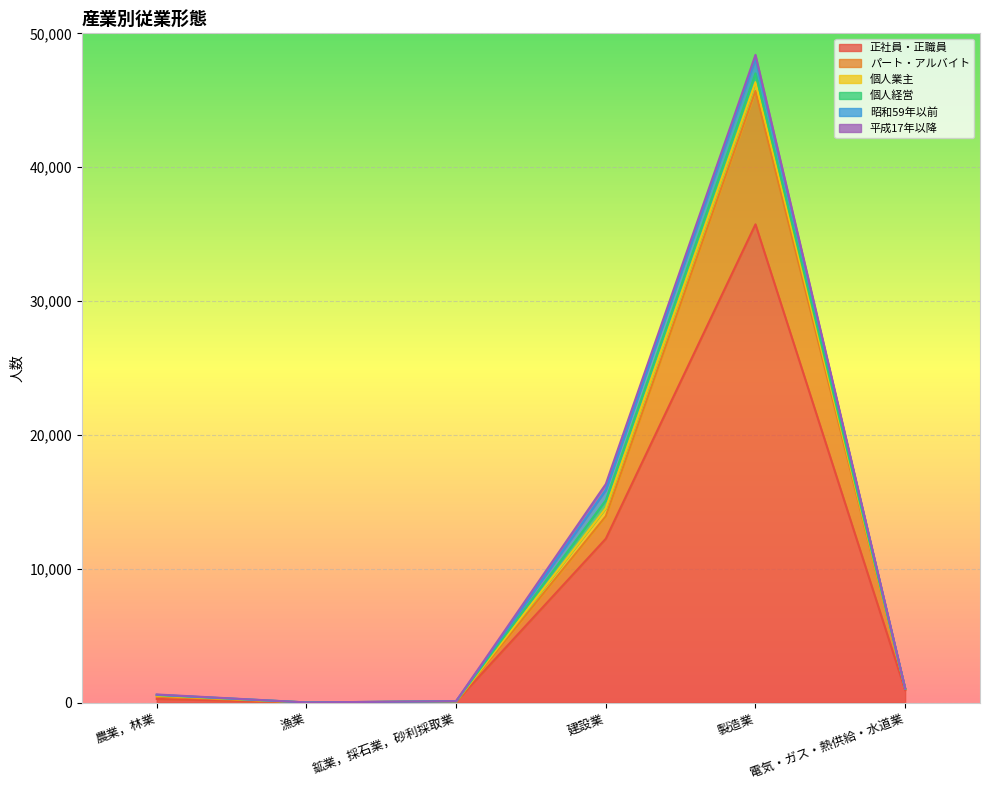

What is the sum of all 個人業主 values?

1338